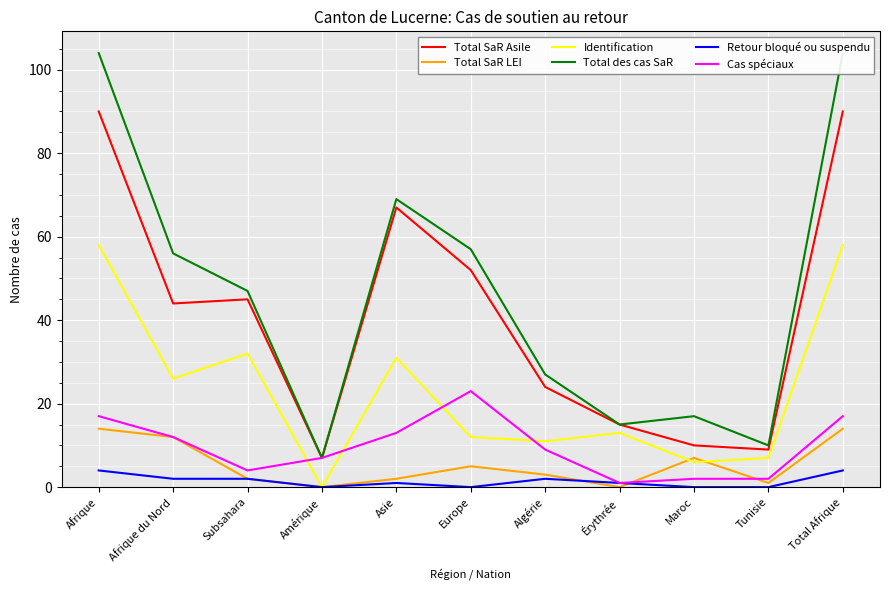

What is the difference between the maximum and minimum values in the Cas spéciaux series?

22